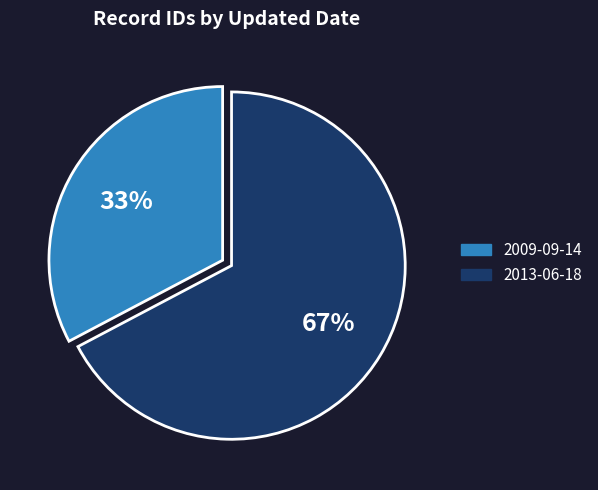

Is the sum of 2009-09-14 and 2013-06-18 greater than half?

Yes